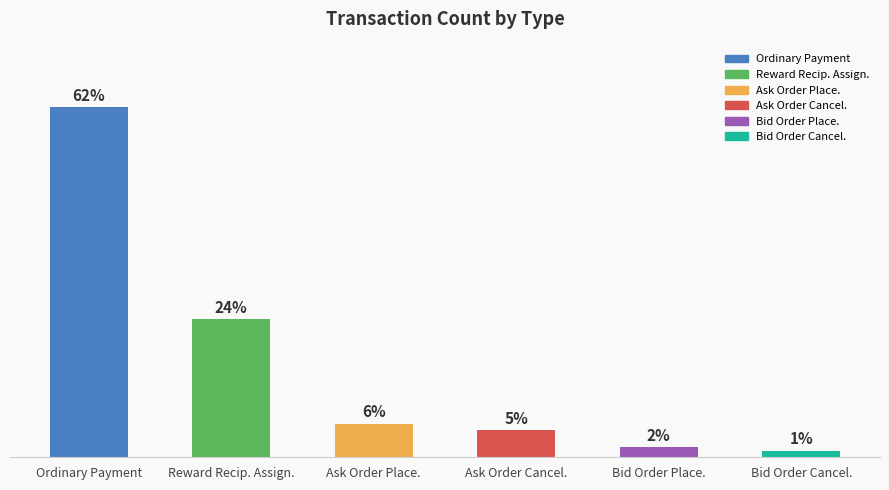

Are the bars horizontal?

No